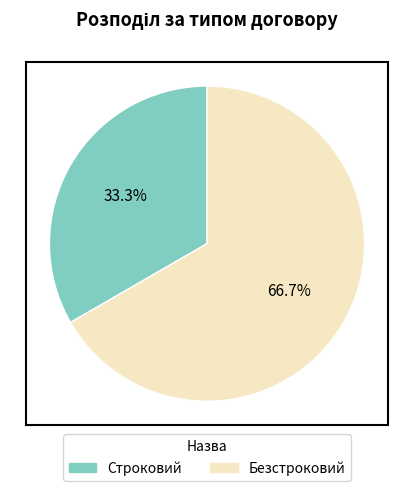

True or false: Безстроковий accounts for 59% of the total.

False